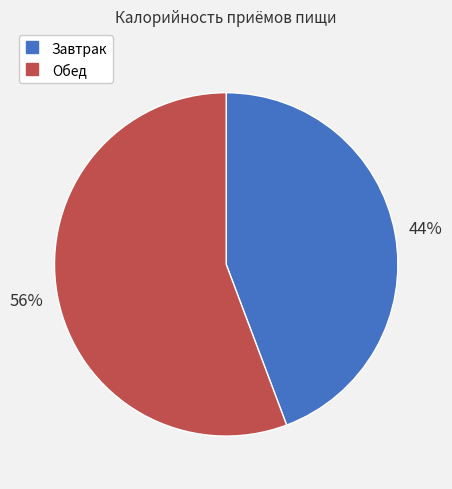

What percentage is the Обед slice, to the nearest percent?

56%